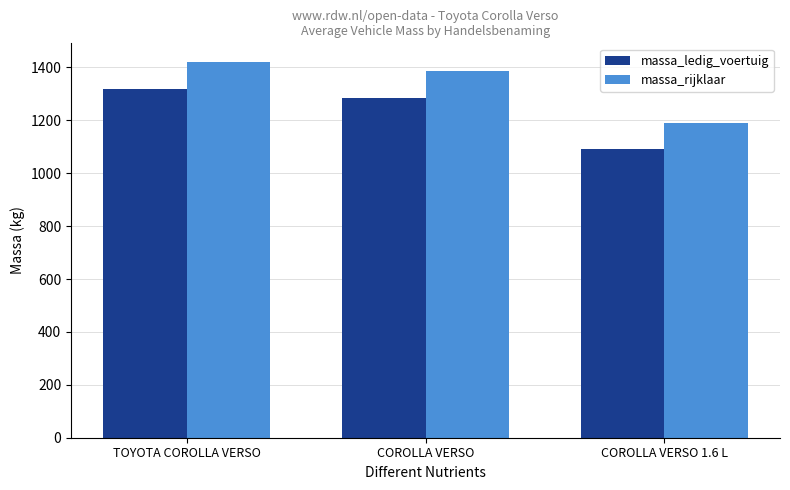

True or false: massa_rijklaar has a value of 1878 at TOYOTA COROLLA VERSO.

False